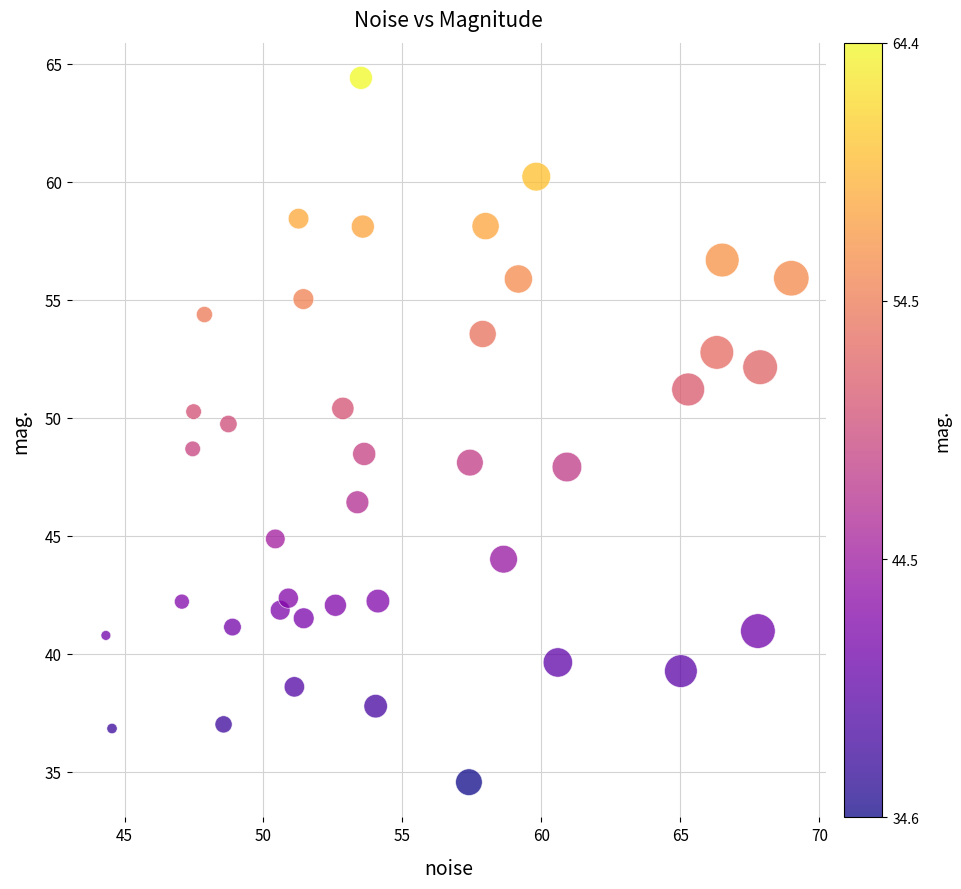

What is the range of Y values (max minus min)?

29.8